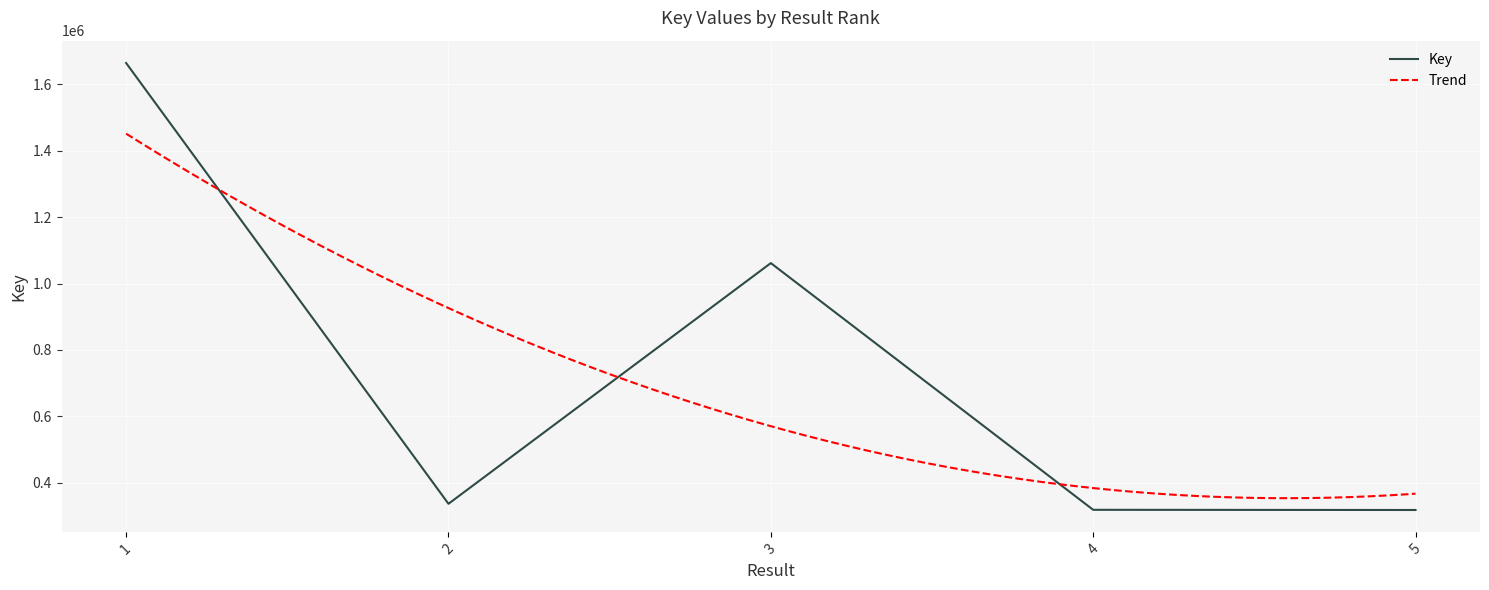

What is the change in value from 1 to 2?

-1328005